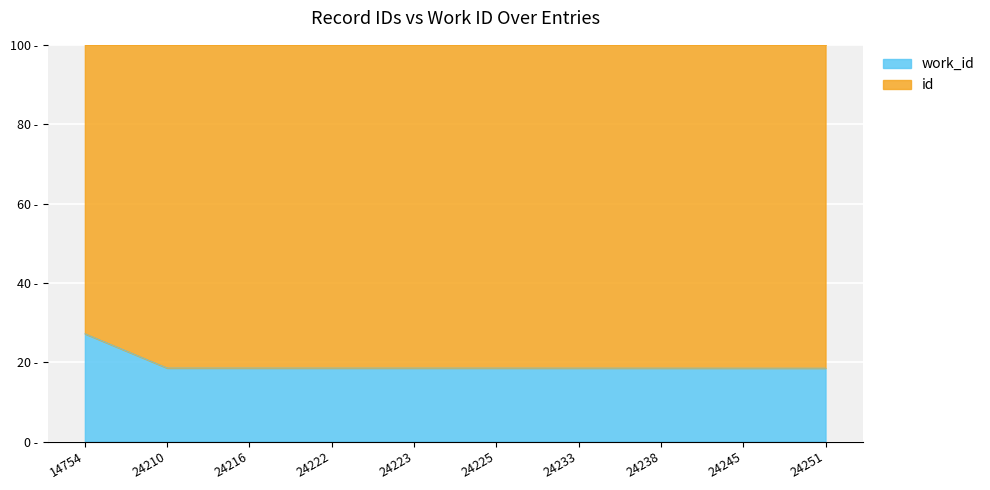

Reading left to right, list all the values displayed in this chart.

14754=27.2	24210=18.5	24216=18.5	24222=18.5	24223=18.5	24225=18.5	24233=18.5	24238=18.5	24245=18.5	24251=18.5